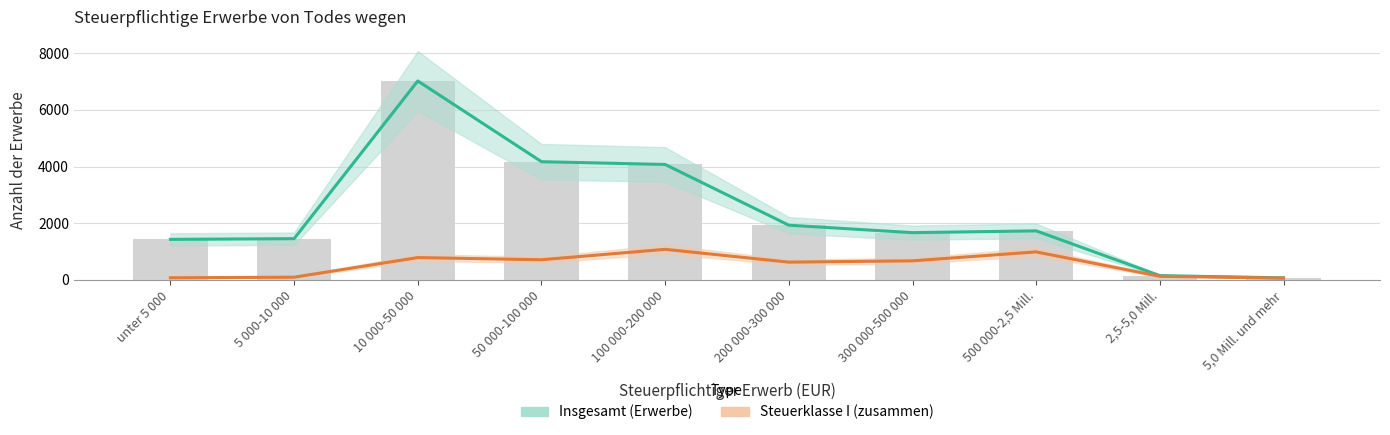

Count the number of data series in this chart.

2